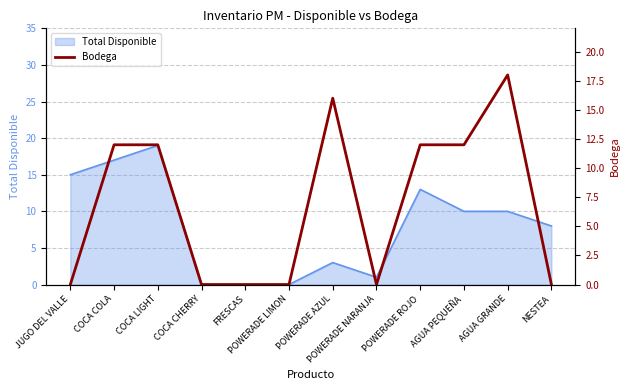

What position from the right is POWERADE LIMON?

7